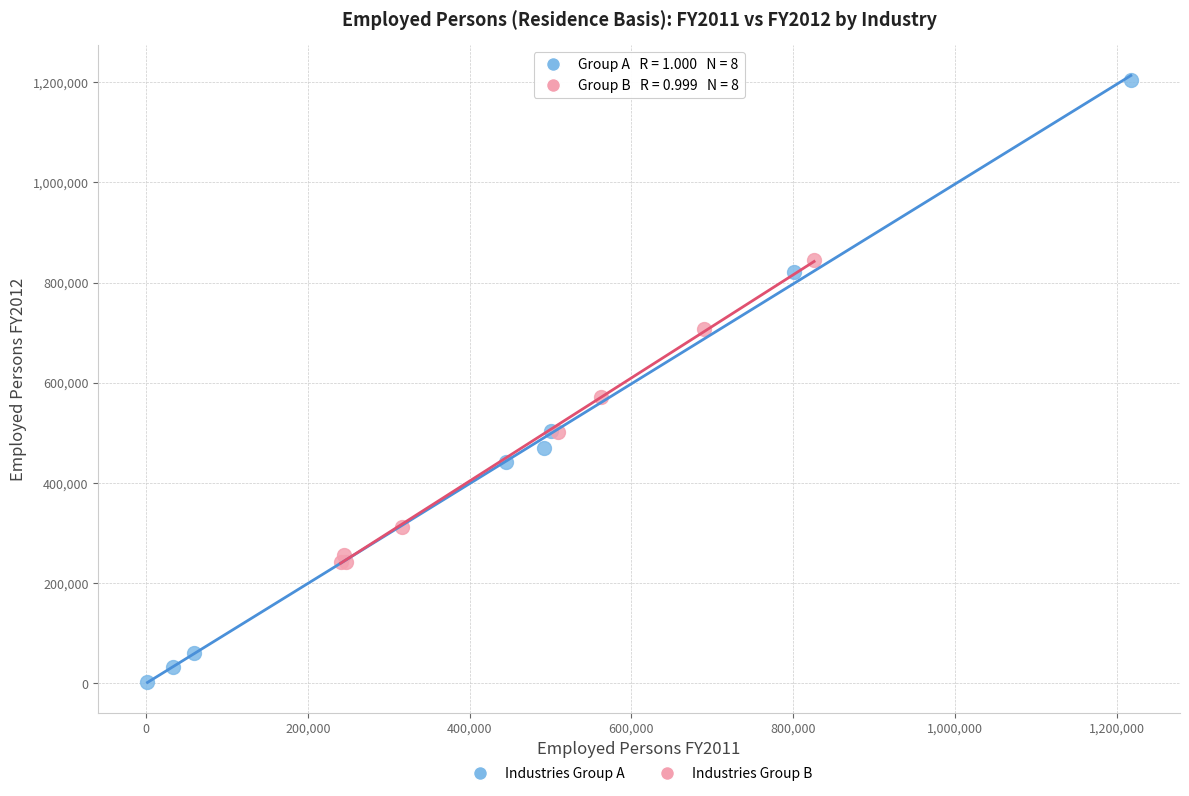

Which series contains the lowest Y value?

Industries Group A